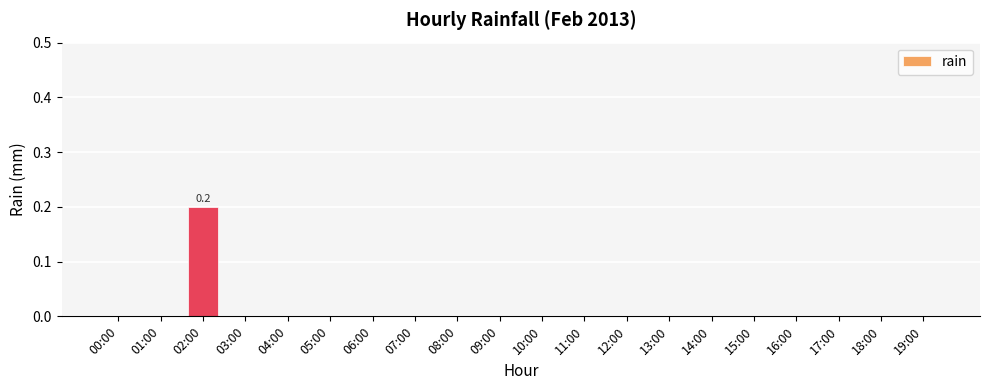

The value at 05:00 is 0.0. True or false?

True